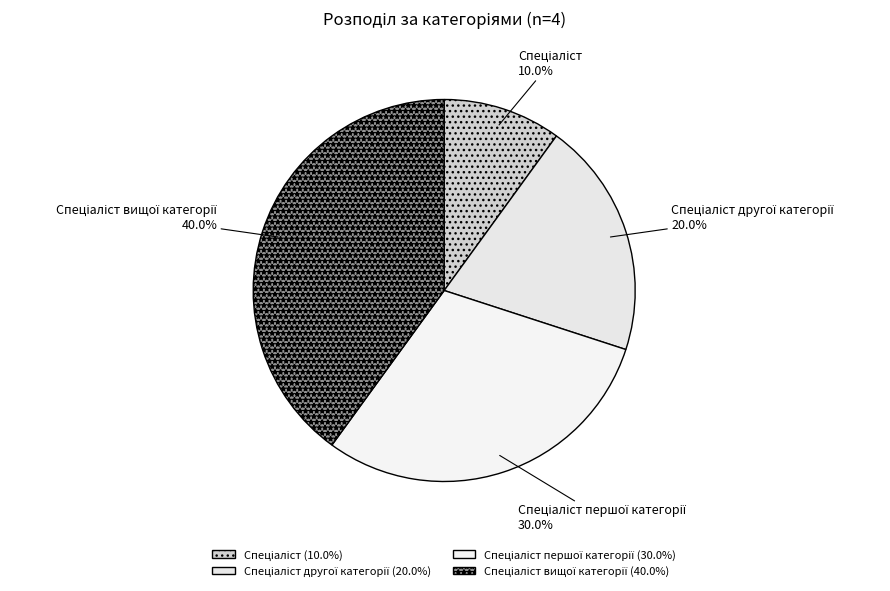

Does any single category account for the majority?

No